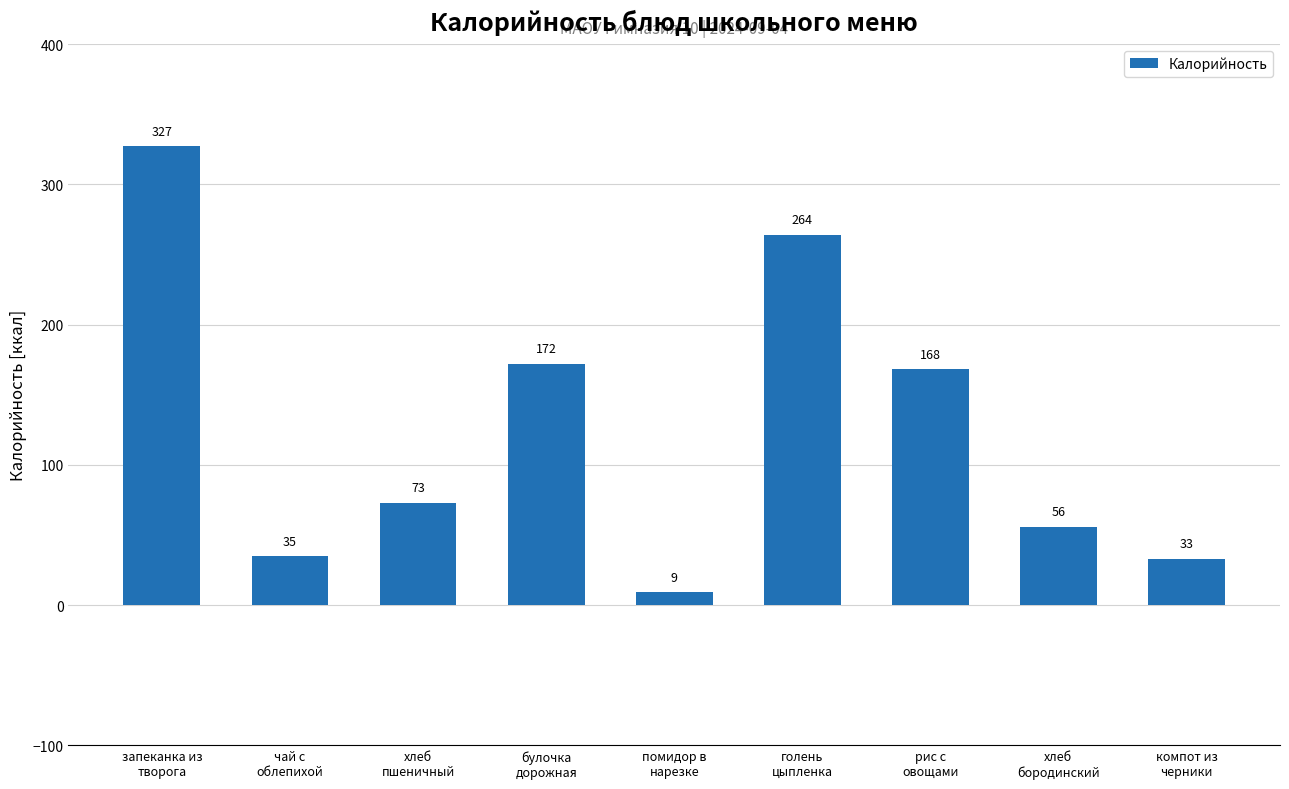

Rank the categories by value from highest to lowest.

запеканка из
творога, голень
цыпленка, булочка
дорожная, рис с
овощами, хлеб
пшеничный, хлеб
бородинский, чай с
облепихой, компот из
черники, помидор в
нарезке